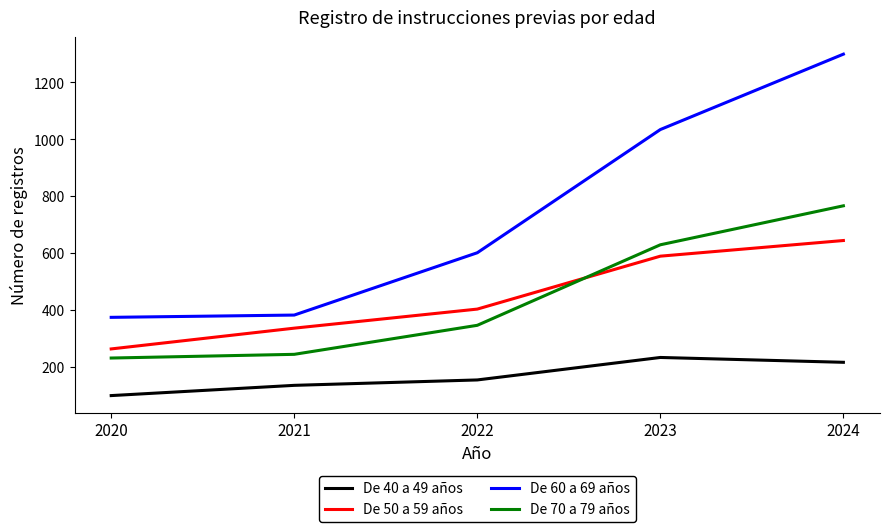

Rank the categories by De 50 a 59 años value from highest to lowest.

2024, 2023, 2022, 2021, 2020